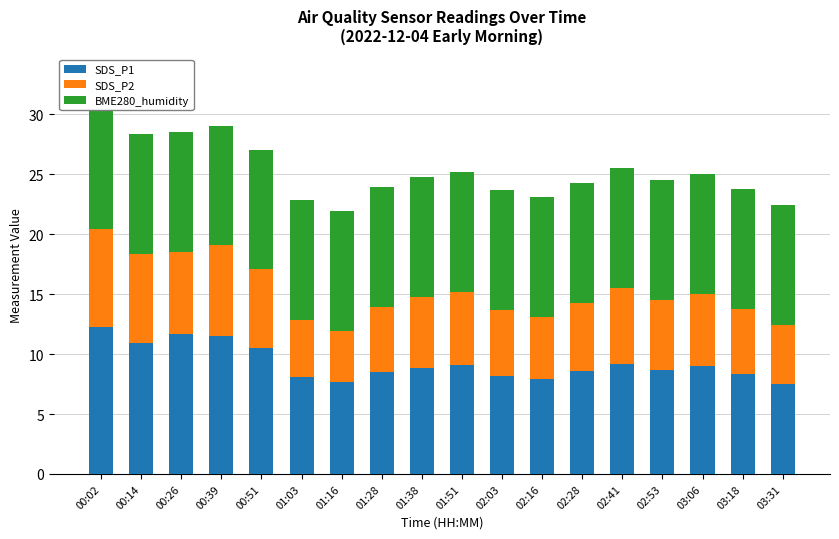

Reading left to right, transcribe all the data shown in this chart.

SDS_P1: 00:02=12.3	00:14=10.9	00:26=11.7	00:39=11.5	00:51=10.5	01:03=8.1	01:16=7.7	01:28=8.5	01:38=8.9	01:51=9.1	02:03=8.2	02:16=7.9	02:28=8.6	02:41=9.2	02:53=8.7	03:06=9.0	03:18=8.3	03:31=7.5
SDS_P2: 00:02=8.1	00:14=7.4	00:26=6.8	00:39=7.6	00:51=6.5	01:03=4.8	01:16=4.2	01:28=5.5	01:38=5.9	01:51=6.1	02:03=5.5	02:16=5.2	02:28=5.7	02:41=6.3	02:53=5.8	03:06=6.0	03:18=5.5	03:31=4.9
BME280_humidity: 00:02=10.0	00:14=10.0	00:26=10.0	00:39=10.0	00:51=10.0	01:03=10.0	01:16=10.0	01:28=10.0	01:38=10.0	01:51=10.0	02:03=10.0	02:16=10.0	02:28=10.0	02:41=10.0	02:53=10.0	03:06=10.0	03:18=10.0	03:31=10.0